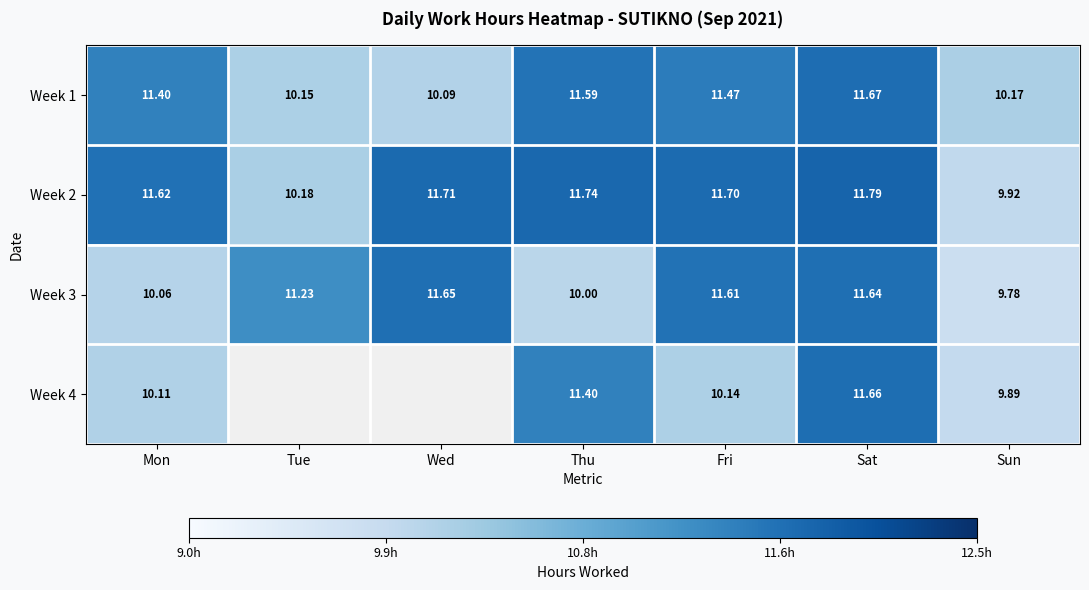

At which label does Week 3 first exceed 11?

Tue